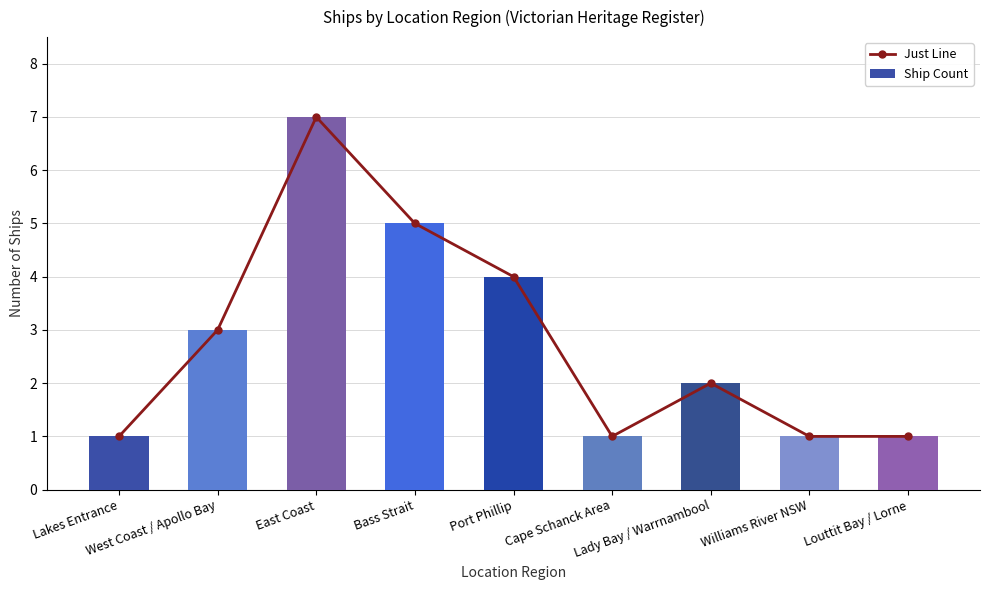

What are all the series names shown in the legend?

Just Line, Ship Count